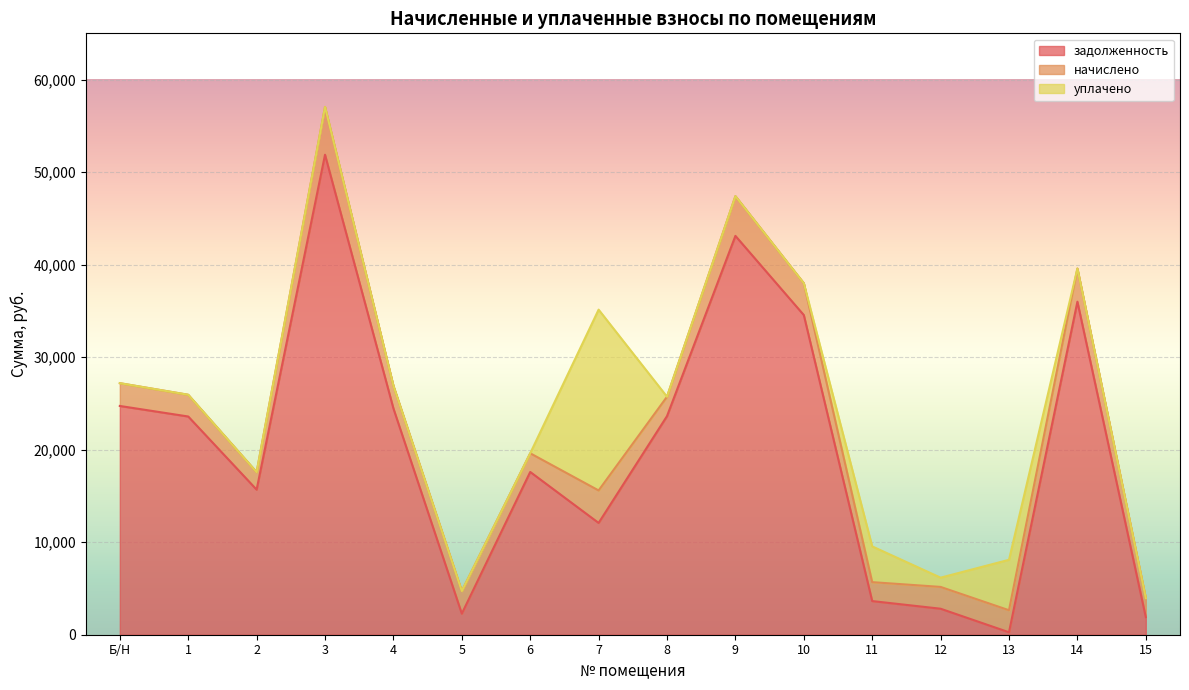

What is the maximum value for задолженность?

51879.5